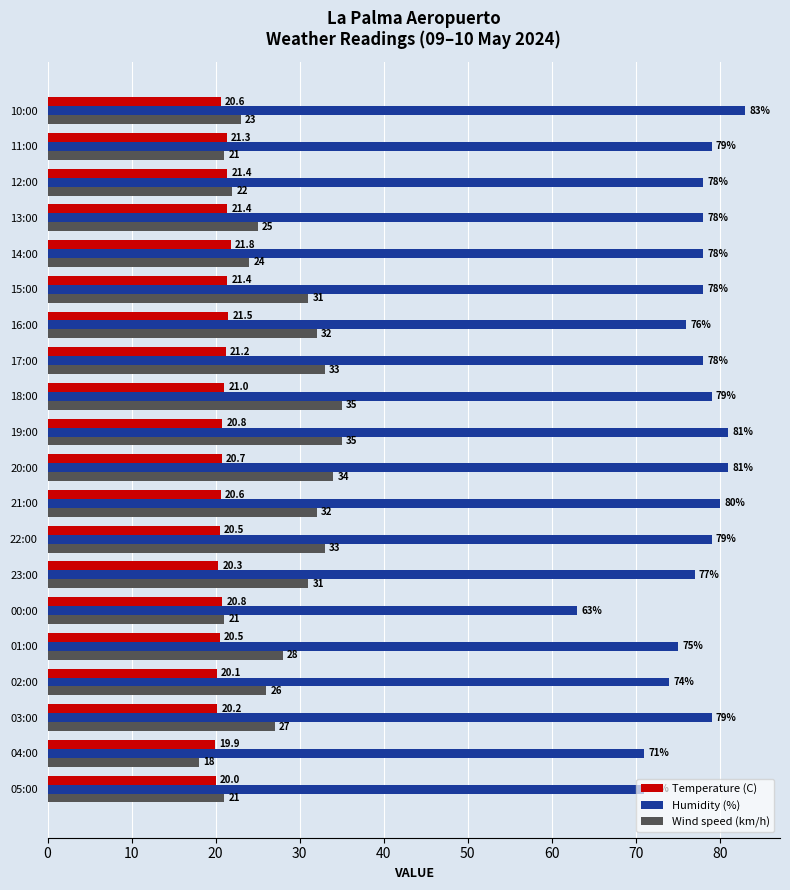

Which series has the largest range (max minus min)?

Humidity (%)